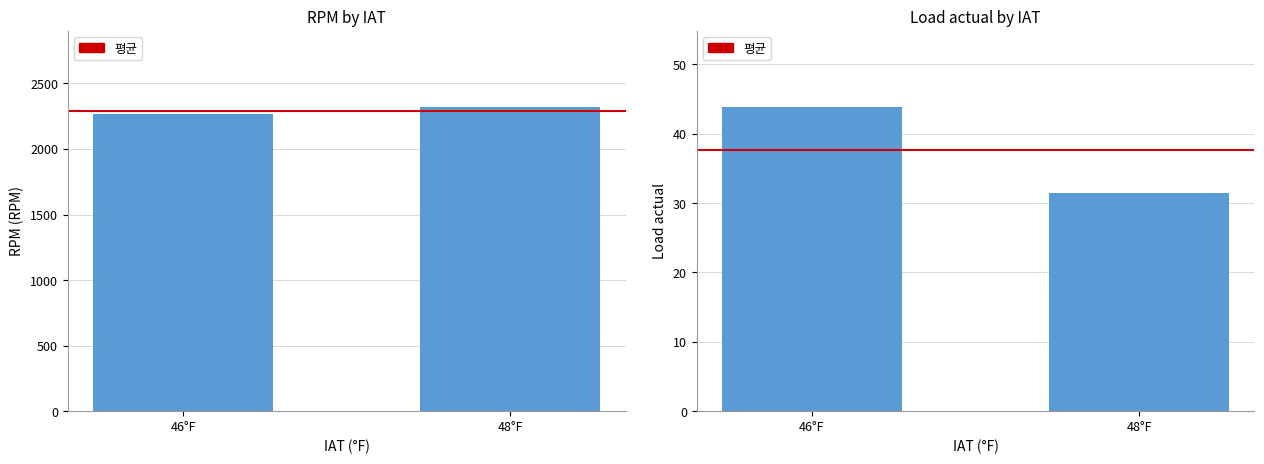

What is the smallest value displayed?

31.5